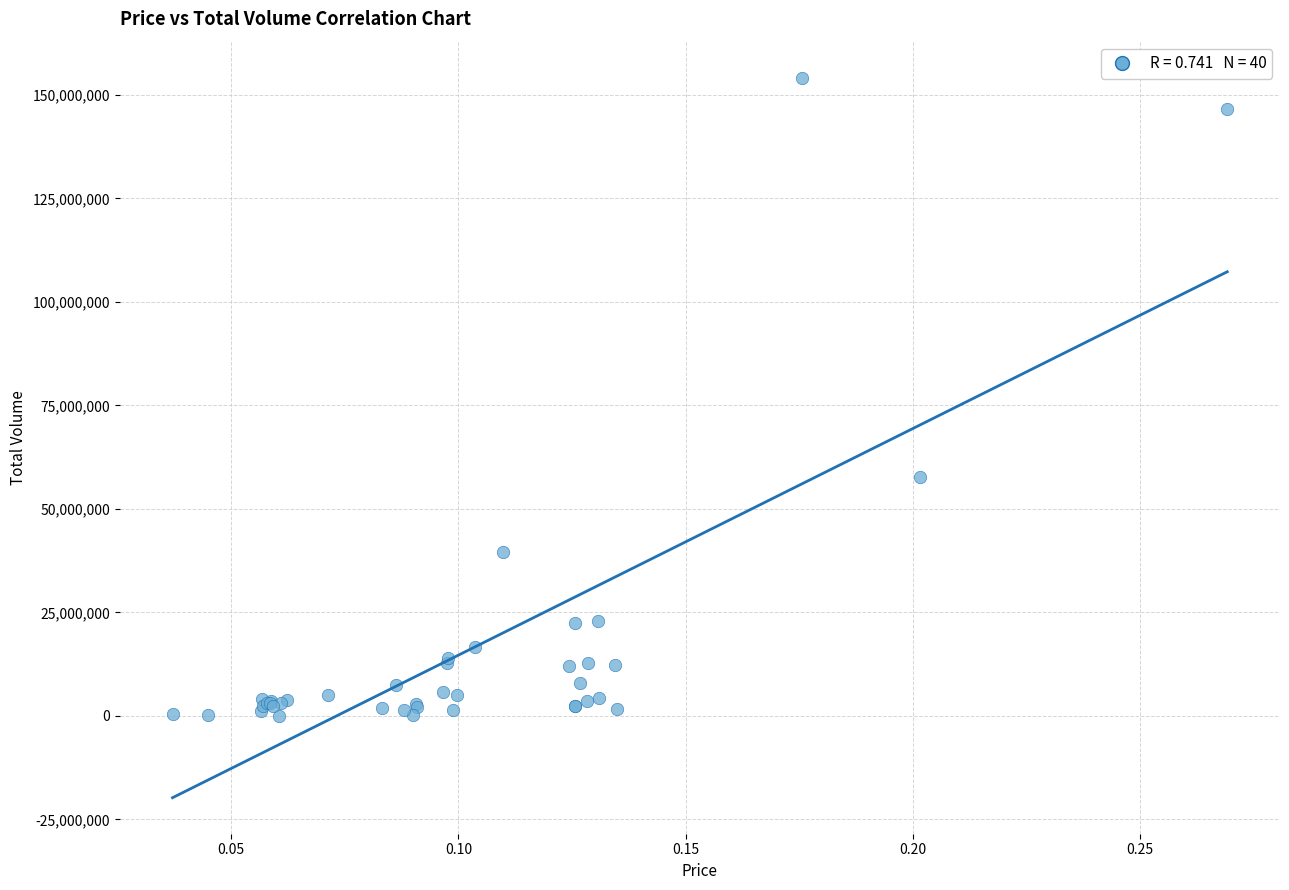

What Y value in the scatter plot is closest to 77114426?

57608589.1